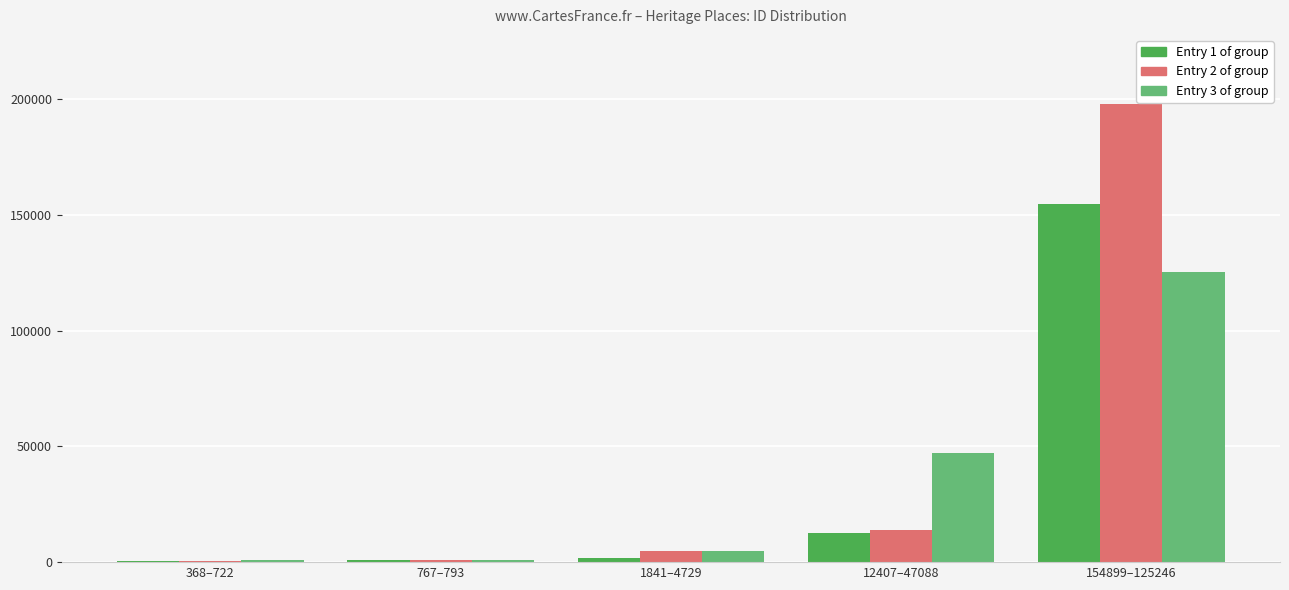

At which category is the sum across all series the highest?

154899–125246